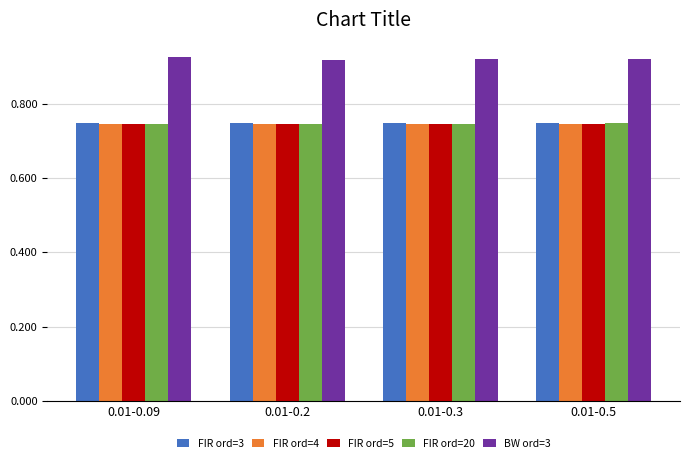

What position from the right is 0.01-0.2?

3